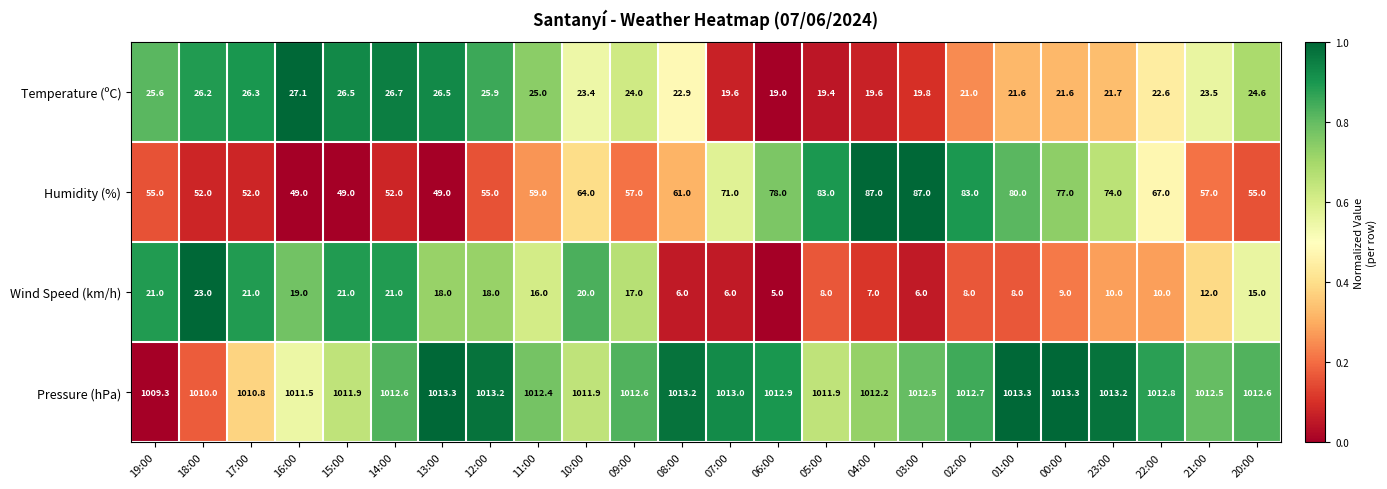

At which label is Temperature (ºC) closest to 23?

08:00